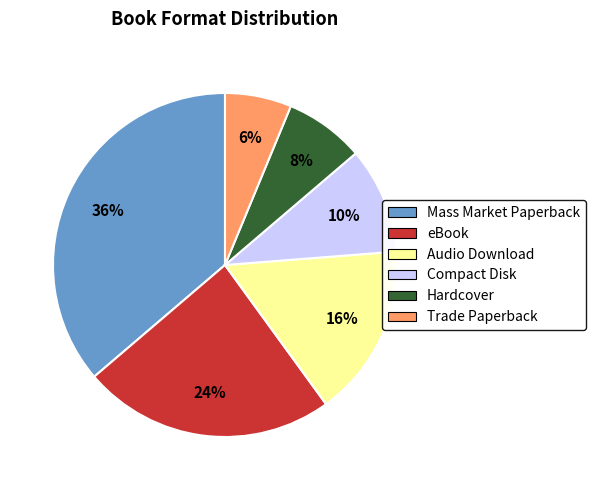

Do Audio Download and eBook together represent more than half of the pie?

No